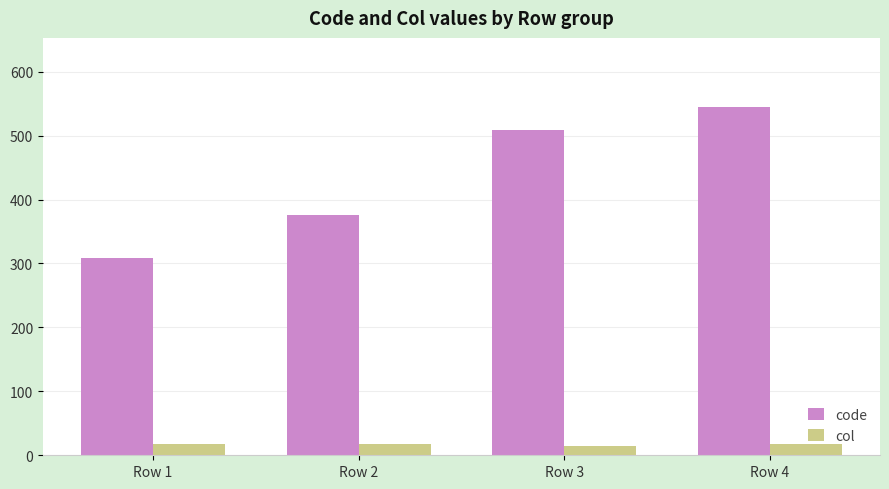

What are all the series names shown in the legend?

code, col